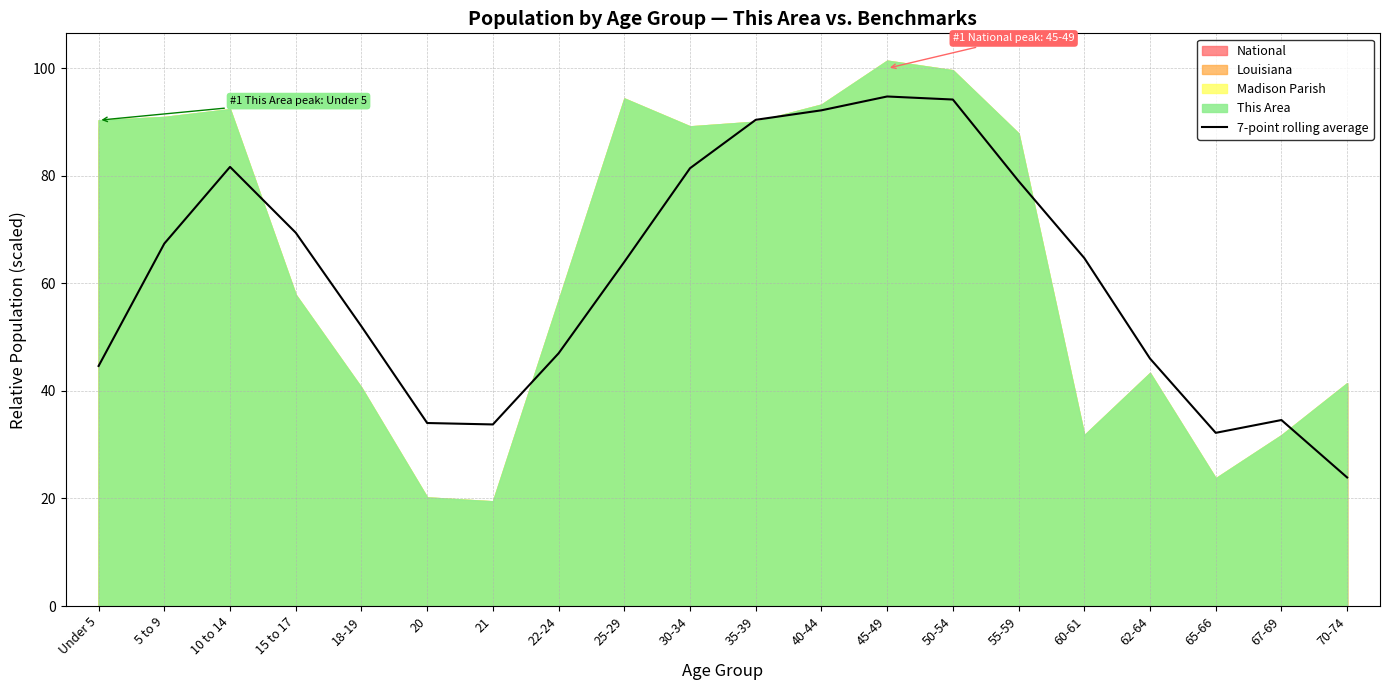

What is the minimum value for 7-point rolling average?

23.9